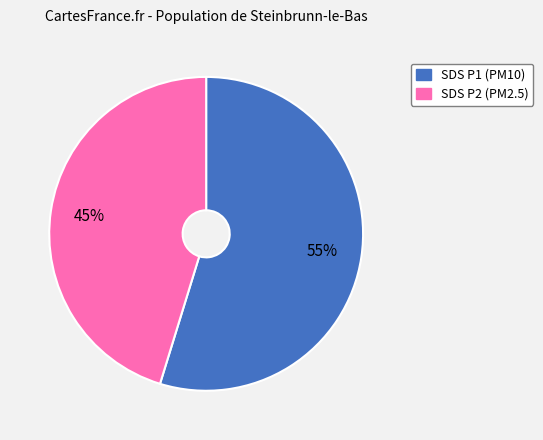

Is there a majority slice in this chart?

Yes